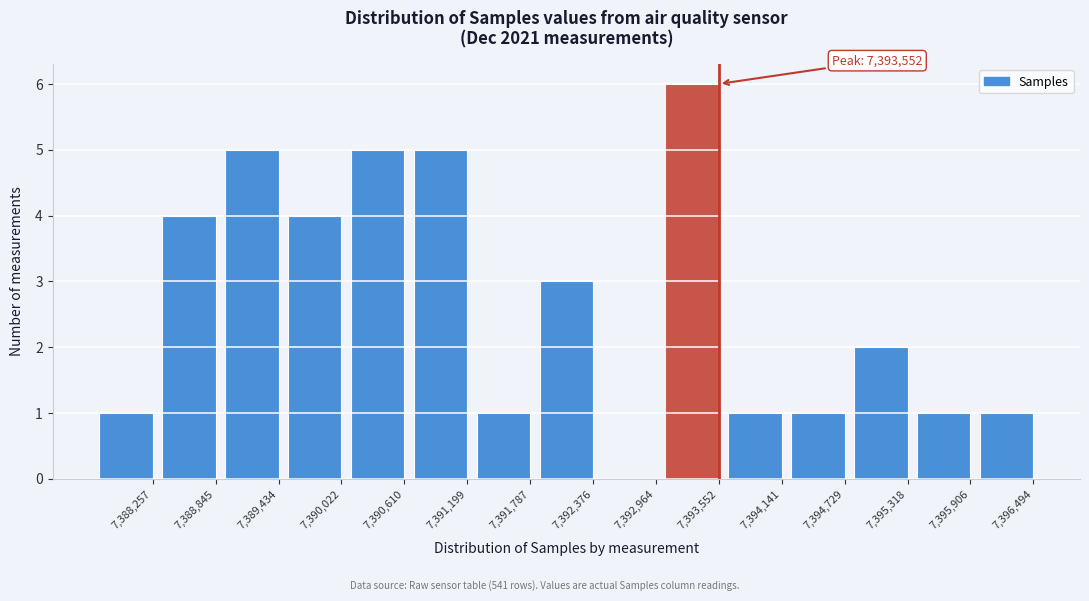

Reading right to left, what are all the values shown in this chart?

7,396,494=1	7,395,906=1	7,395,318=2	7,394,729=1	7,394,141=1	7,393,552=6	7,392,964=0	7,392,376=3	7,391,787=1	7,391,199=5	7,390,610=5	7,390,022=4	7,389,434=5	7,388,845=4	7,388,257=1